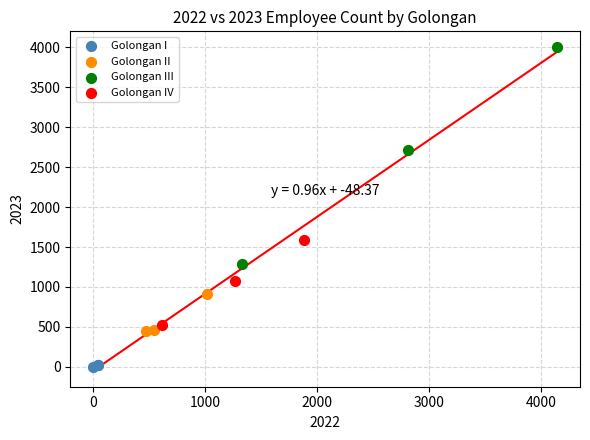

Which series has the widest spread of Y values?

Golongan III